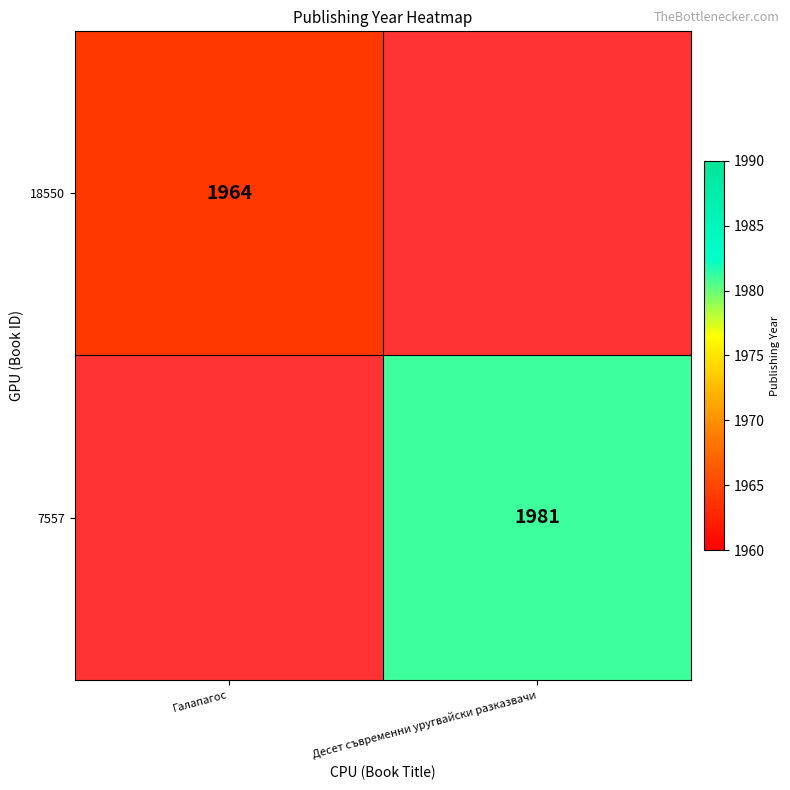

What is the minimum value shown in the chart?

1964.0